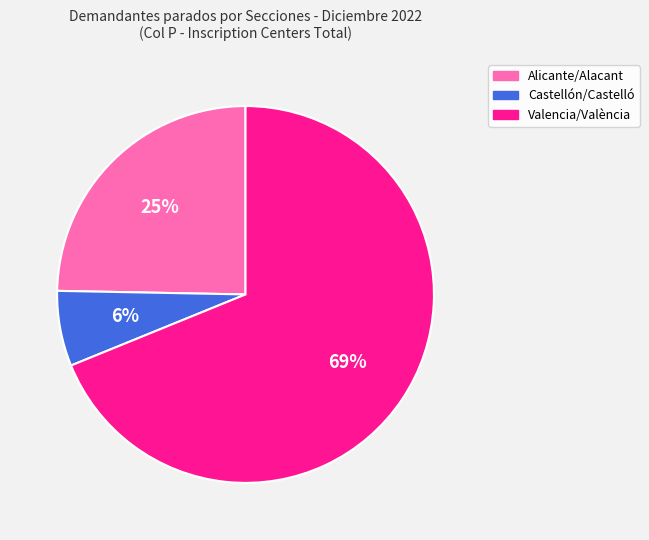

True or false: Alicante/Alacant accounts for 31% of the total.

False